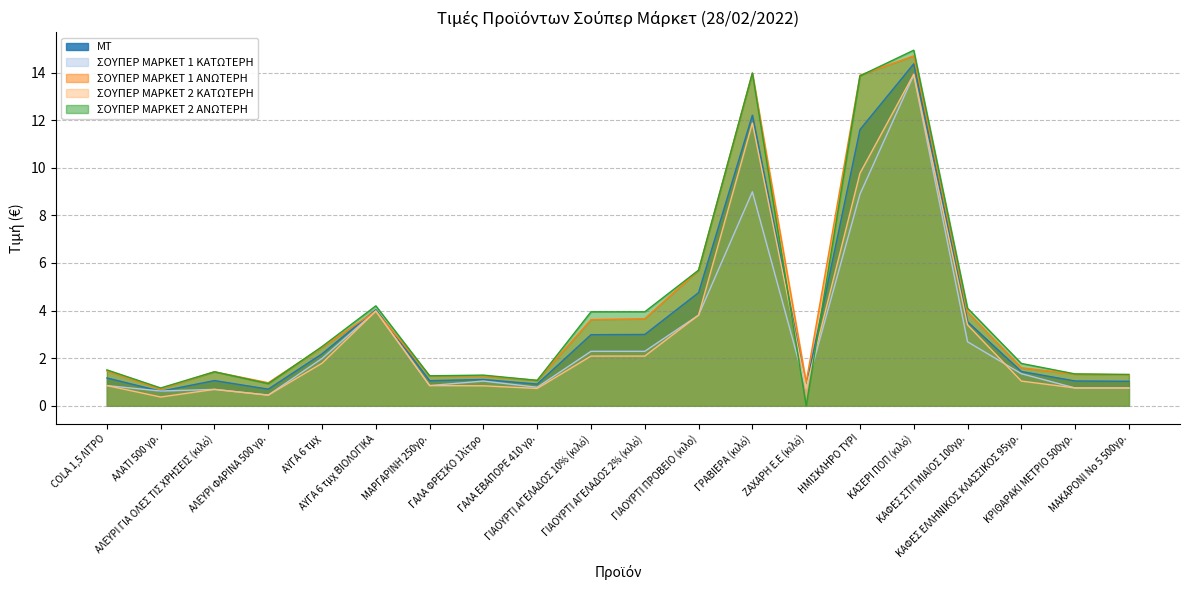

Between ΗΜΙΣΚΛΗΡΟ ΤΥΡΙ and ΜΑΚΑΡΟΝΙ Νο 5 500γρ., which series saw the biggest shift?

ΣΟΥΠΕΡ ΜΑΡΚΕΤ 1 ΑΝΩΤΕΡΗ